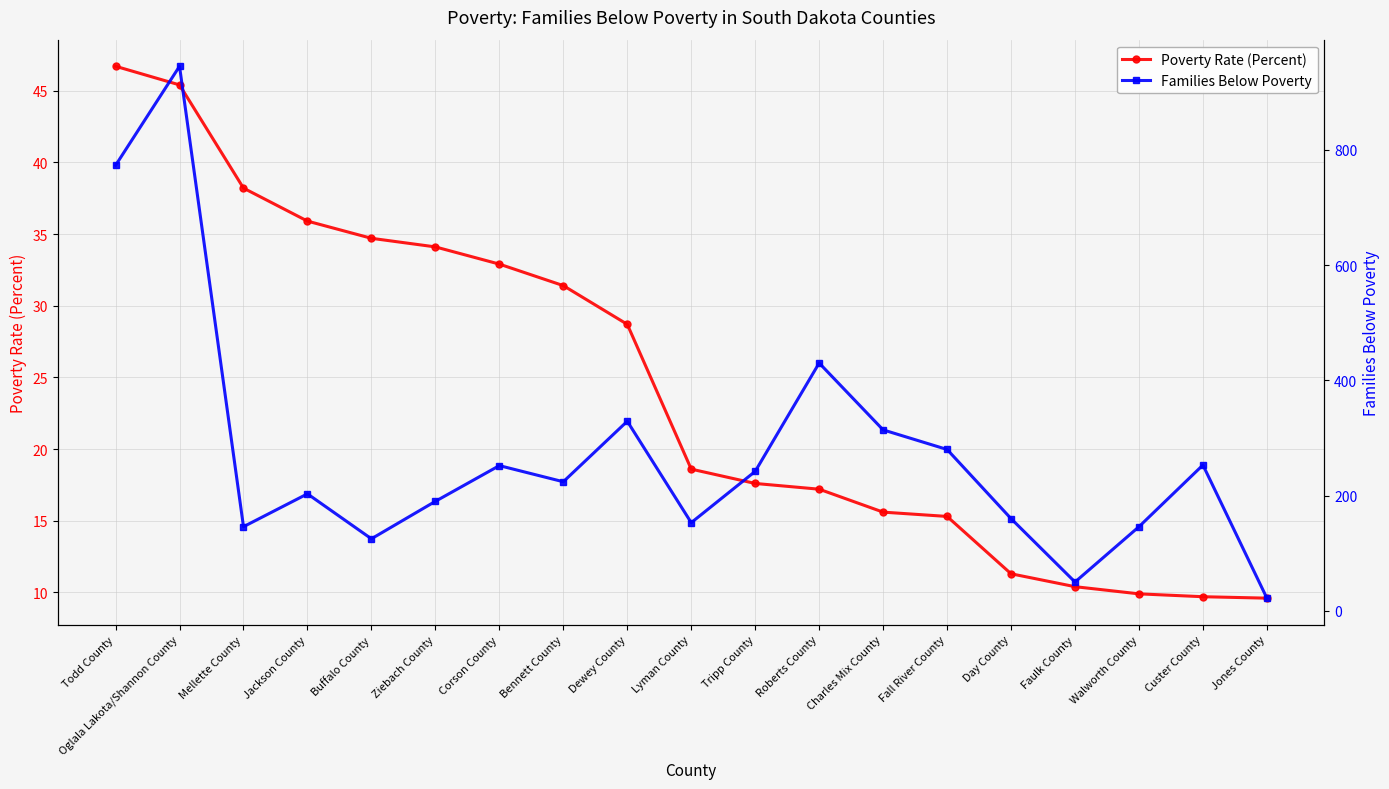

What is the sum of the Poverty Rate (Percent) values at Custer County and Day County?

21.0